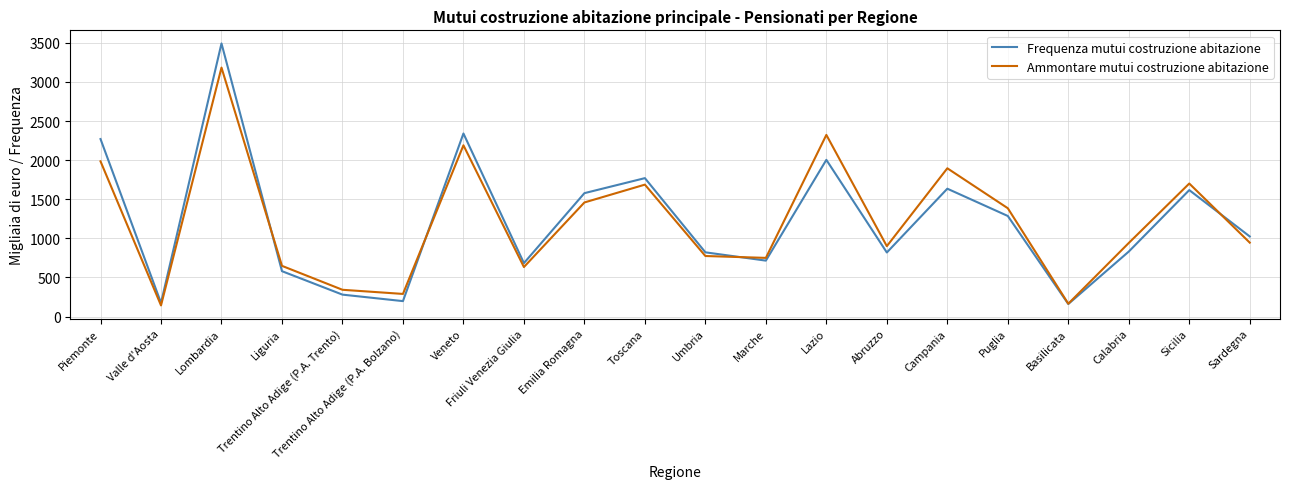

List the series in order of their peak value, lowest first.

Ammontare mutui costruzione abitazione, Frequenza mutui costruzione abitazione